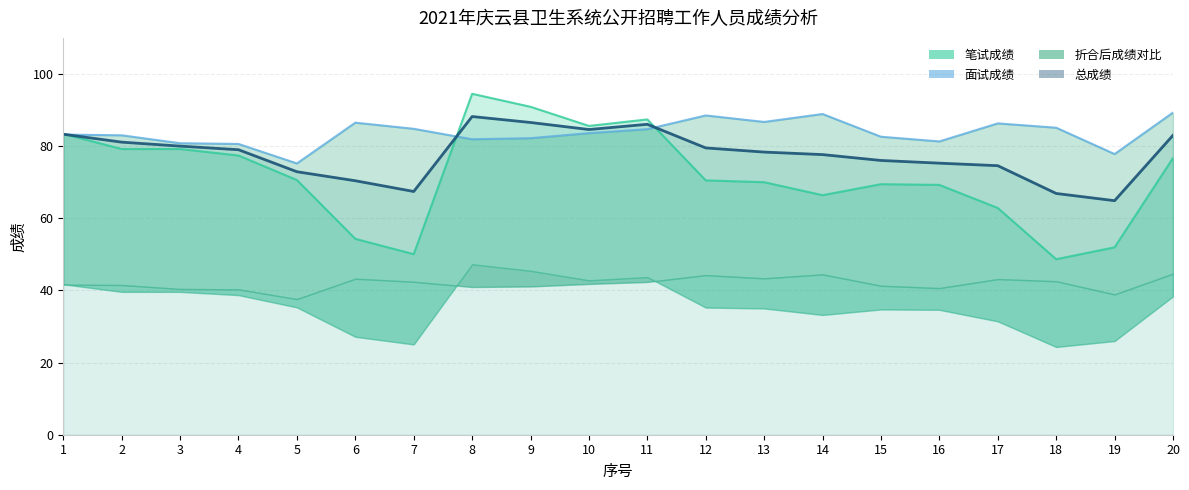

True or false: 面试成绩线 has more than 1 interior local peaks.

True